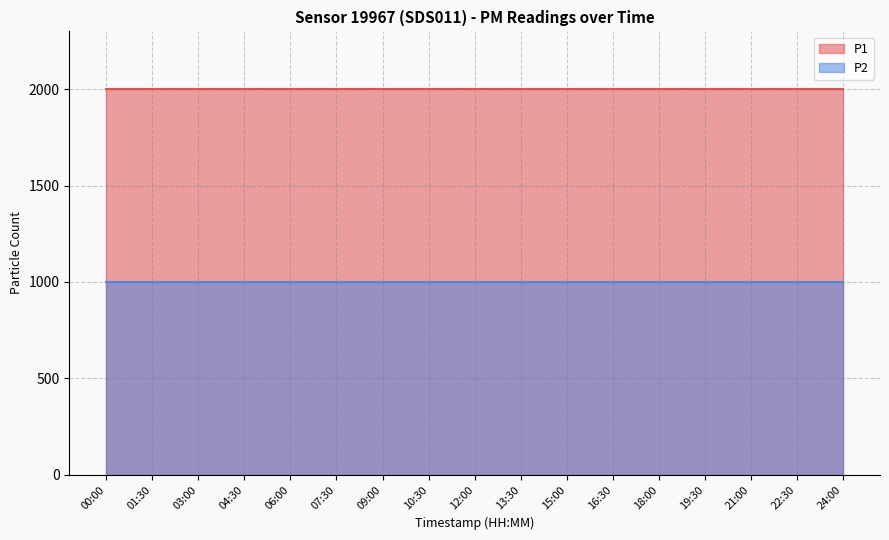

True or false: P2 and P1 intersect in this chart.

False